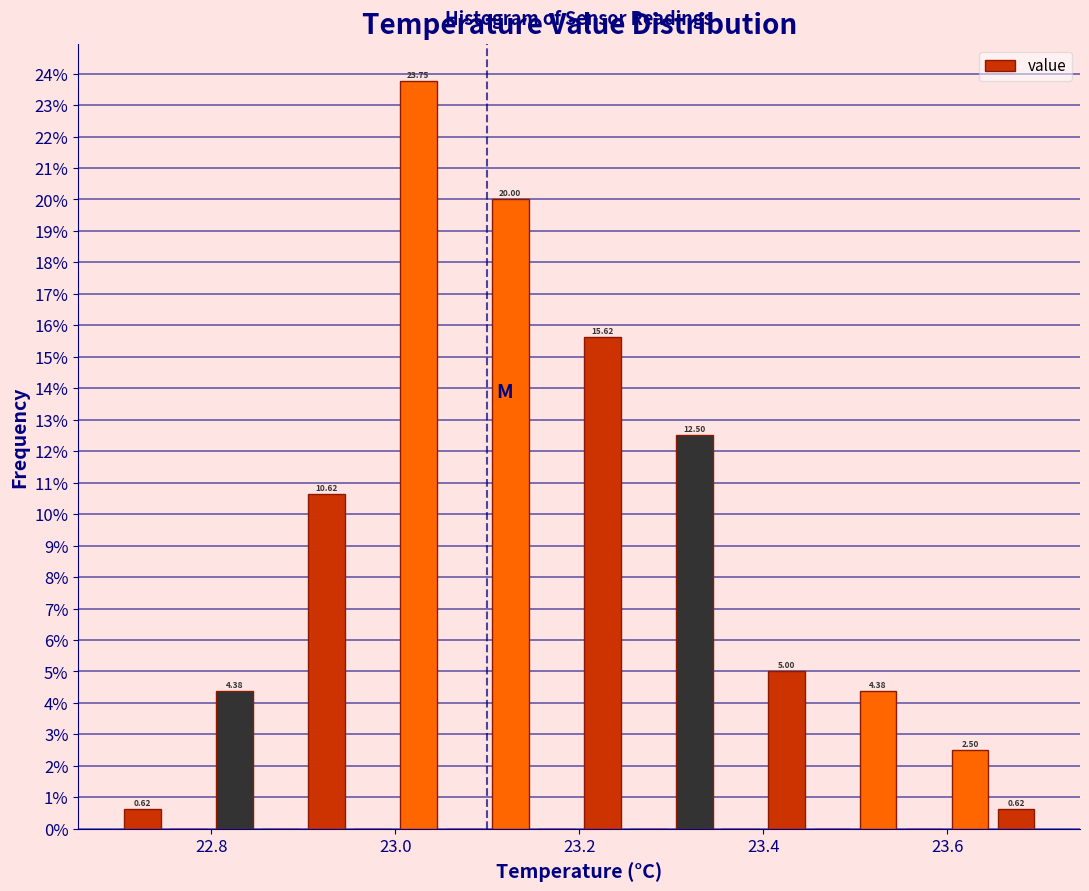

Around what value on the x-axis is the tallest bar? Give the approximate position of its centre, as read against the axis.

23.02